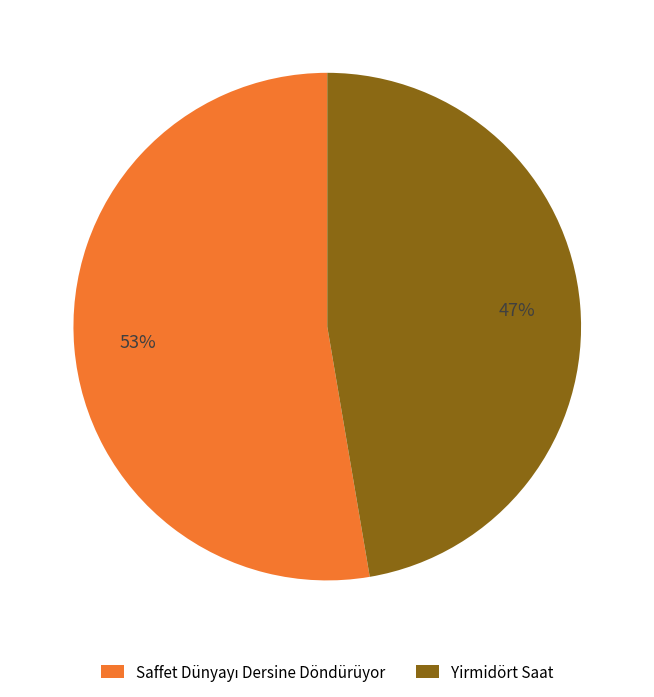

Count the number of slices in the pie.

2